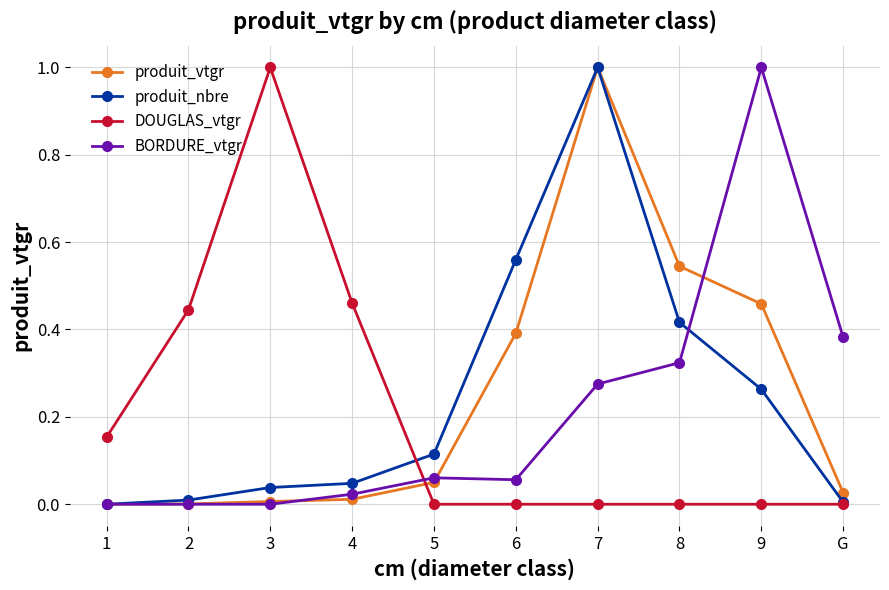

How many lines are shown in the chart?

4